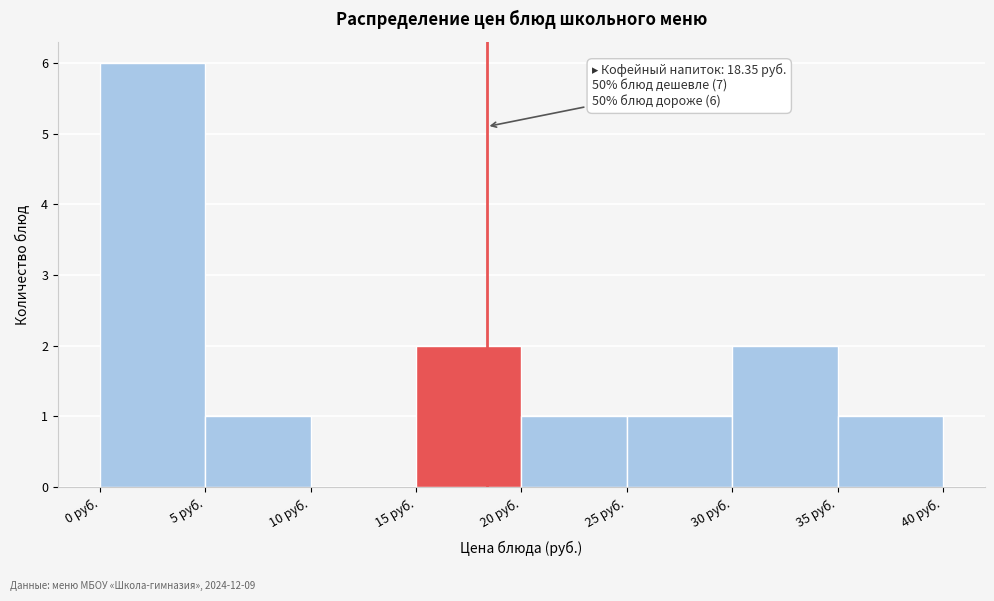

Which range on the x-axis has the tallest bar?

0 to 5